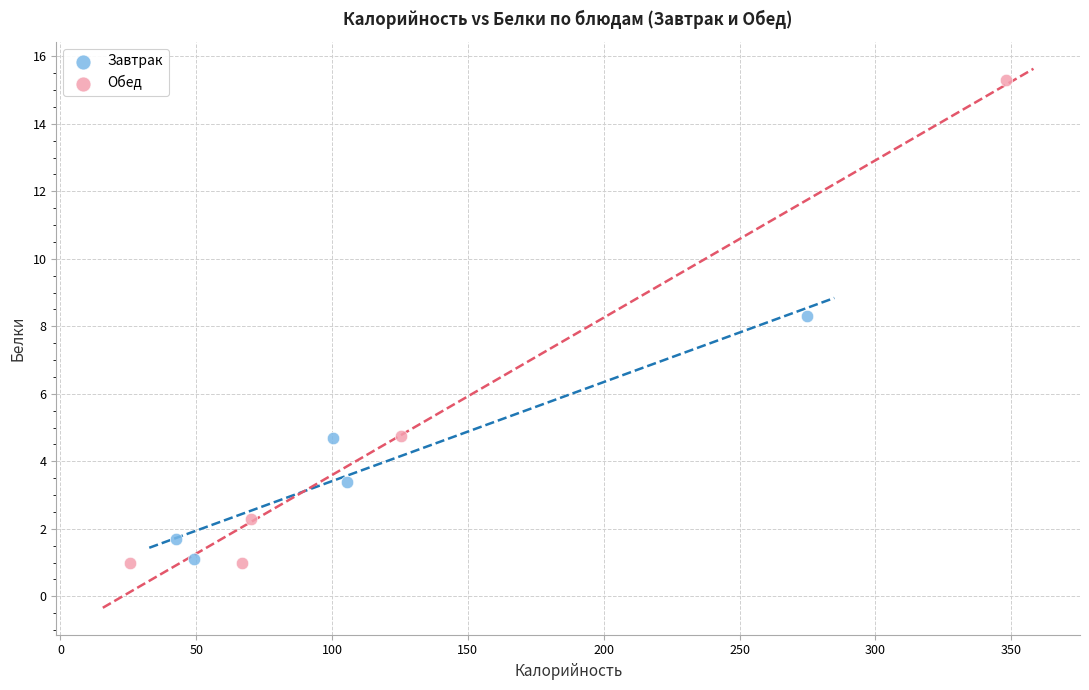

Which series has the largest Y range (max minus min)?

Обед